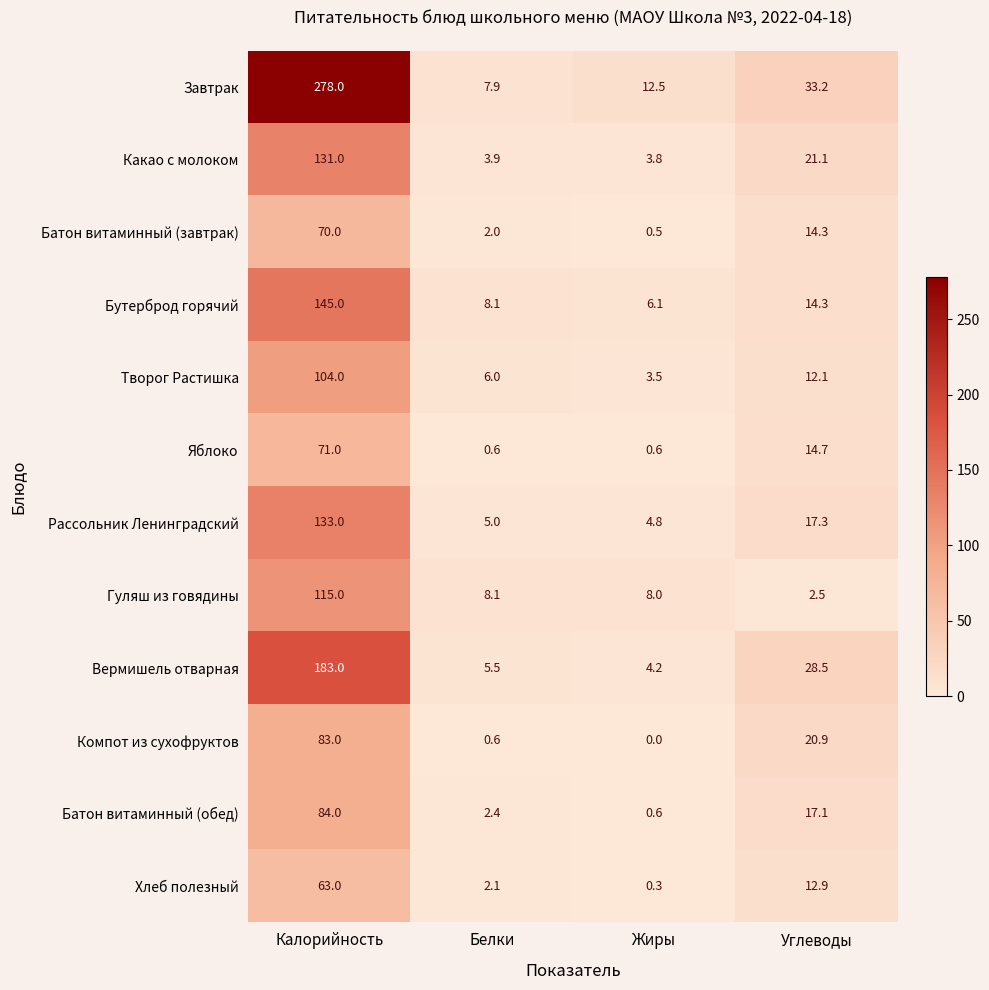

What is the difference between the maximum and minimum values in the Батон витаминный (завтрак) series?

69.5